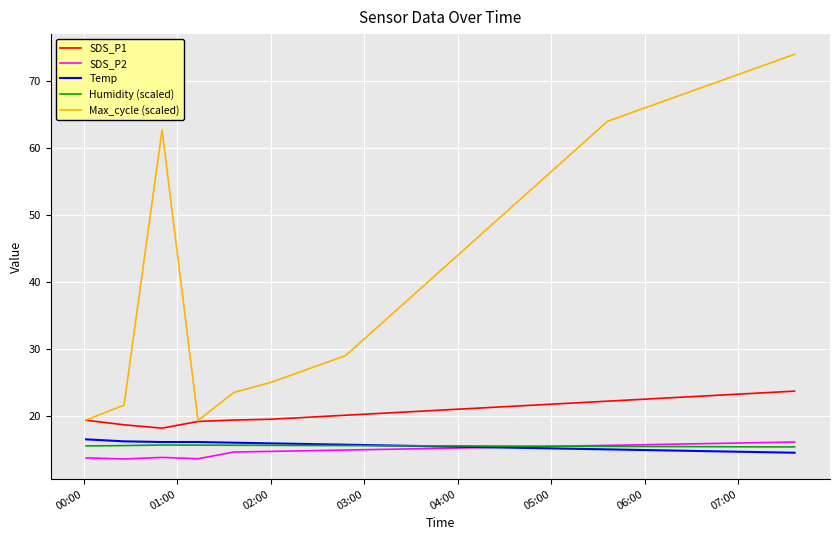

True or false: Temp and Max_cycle (scaled) cross at least once.

False